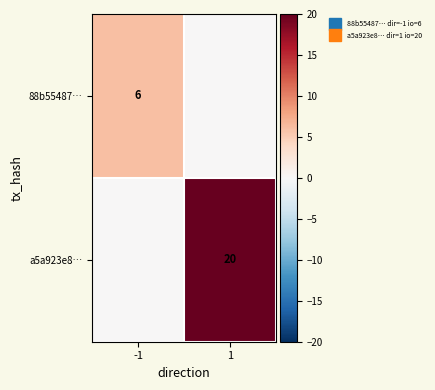

Which series has the largest total across all categories?

a5a923e8…